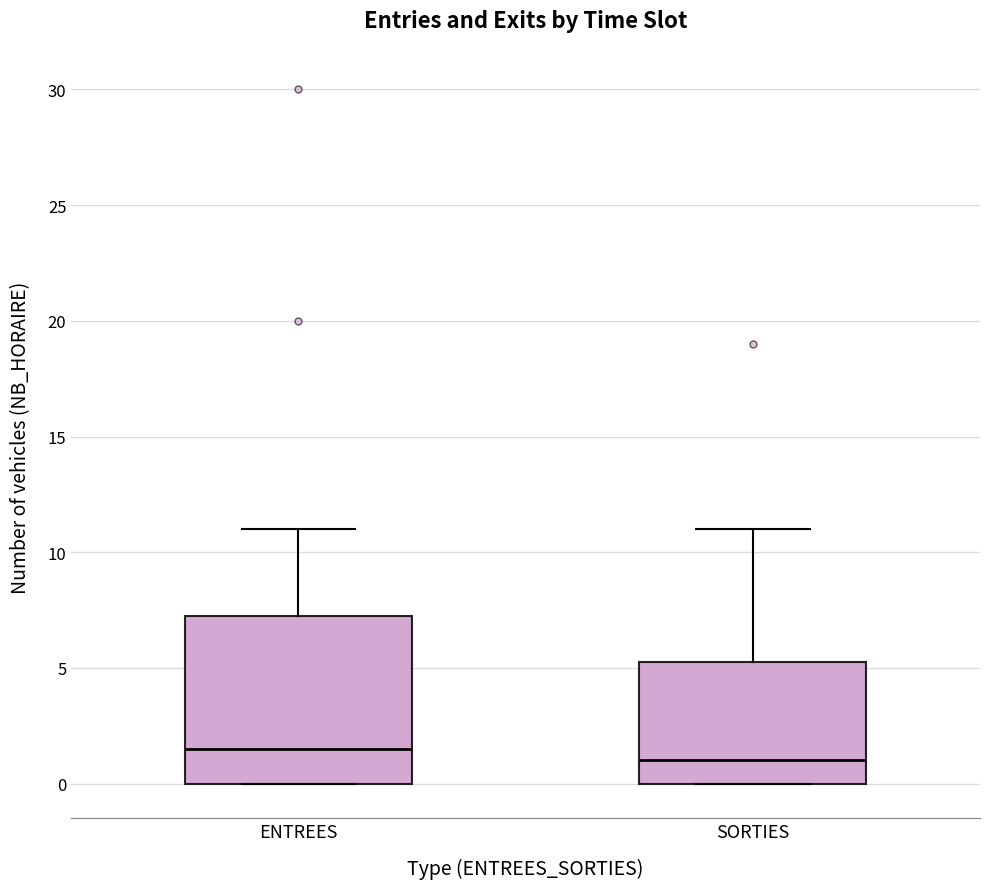

Which box has the highest median line?

ENTREES